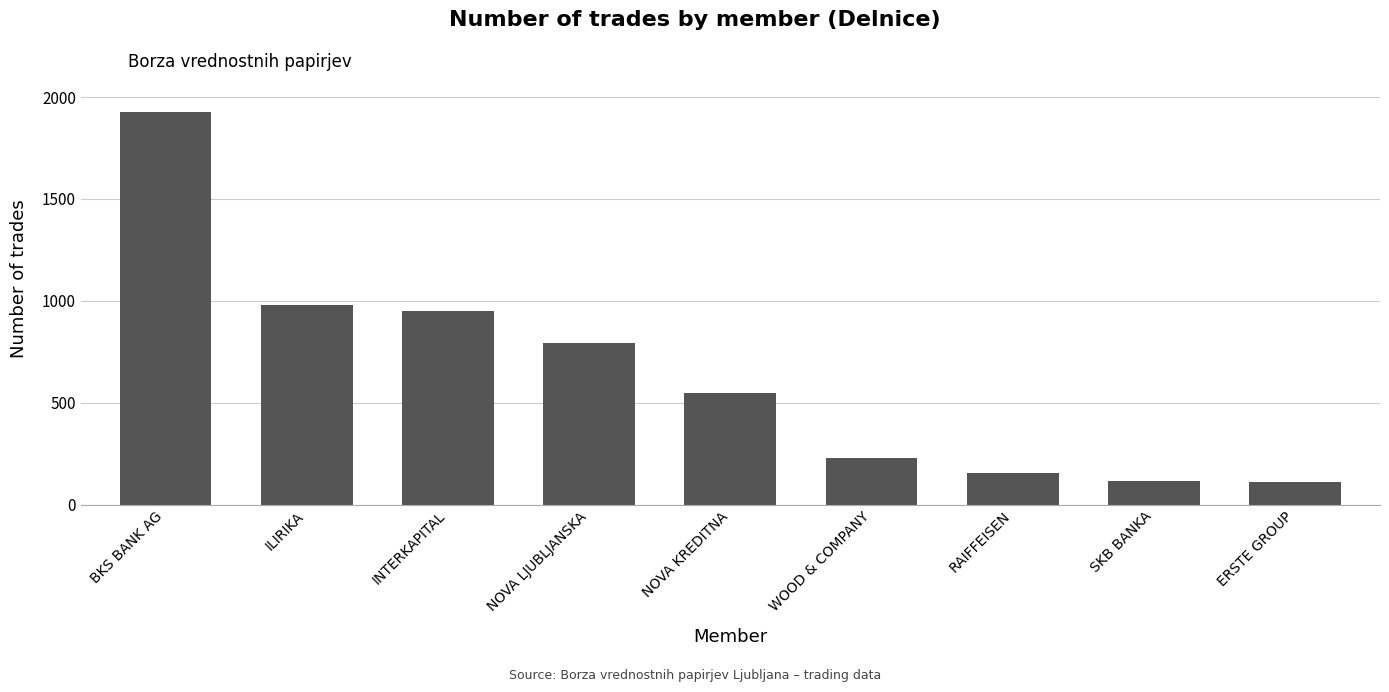

True or false: the data shows 263 at NOVA LJUBLJANSKA.

False